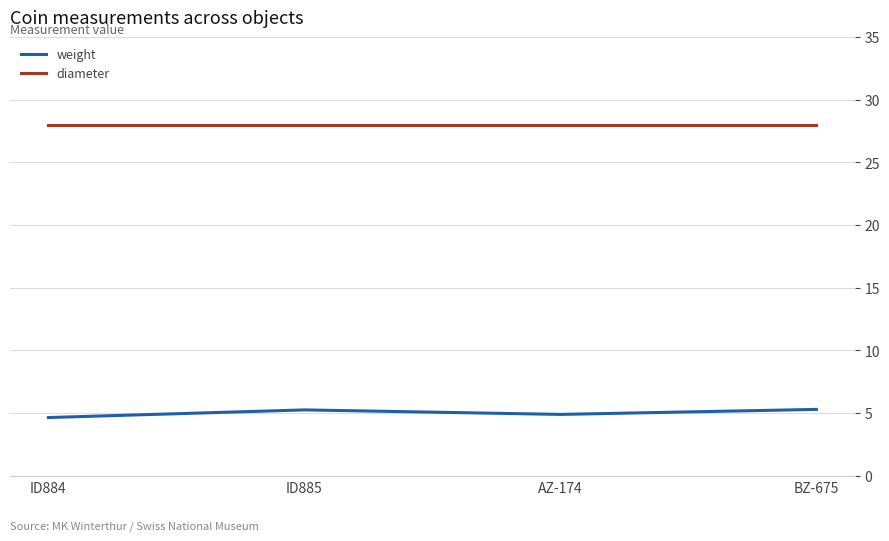

The diameter series shows 28.0 at ID885. True or false?

True